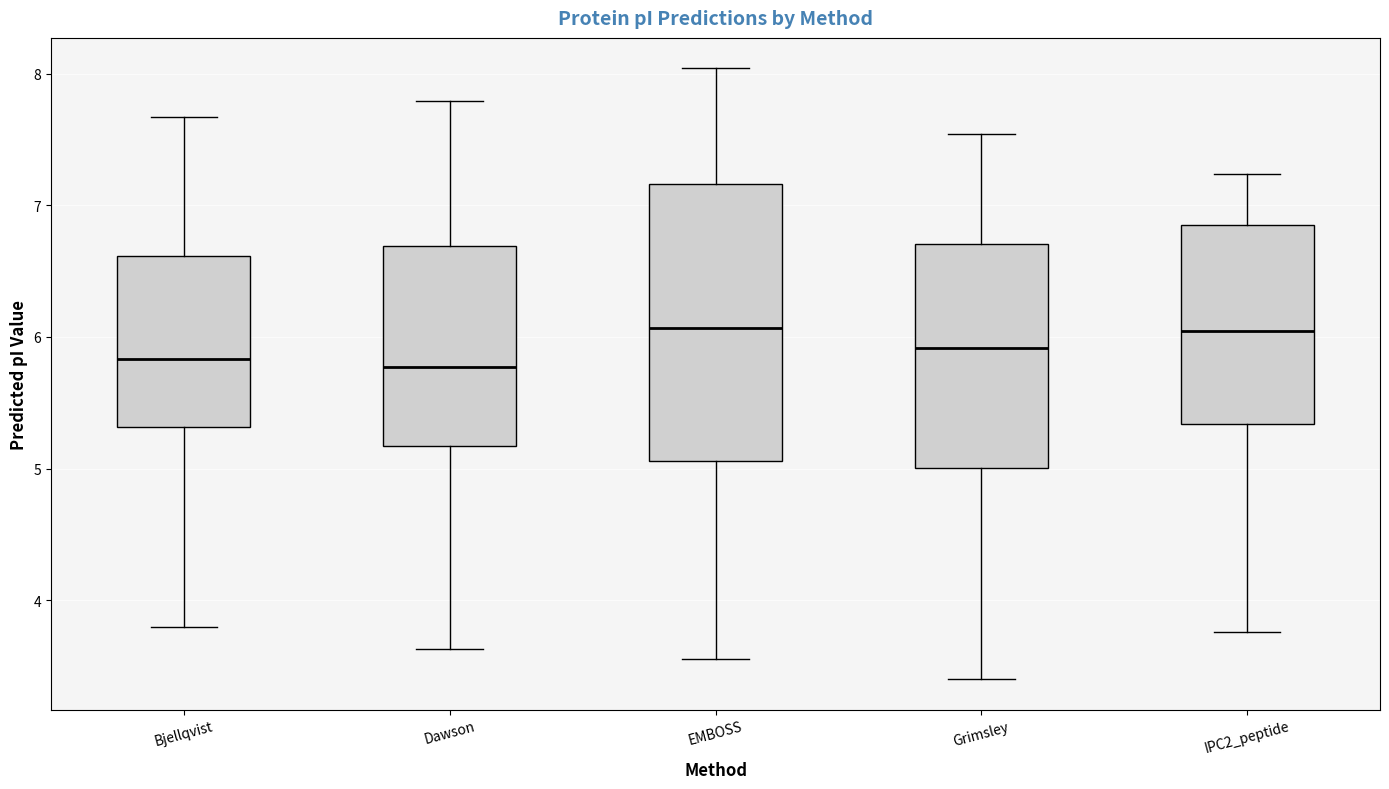

Reading left to right, read every box against the y-axis: the position of its median line, the range the box covers, and the ends of its whiskers. The values are not printed on the chart, so give them approximately, as read against the axis.

Bjellqvist: median 5.8, box 5.3 to 6.6, whiskers 3.8 to 7.7
Dawson: median 5.8, box 5.2 to 6.7, whiskers 3.6 to 7.8
EMBOSS: median 6.1, box 5.1 to 7.2, whiskers 3.6 to 8.0
Grimsley: median 5.9, box 5.0 to 6.7, whiskers 3.4 to 7.5
IPC2_peptide: median 6.0, box 5.3 to 6.8, whiskers 3.8 to 7.2